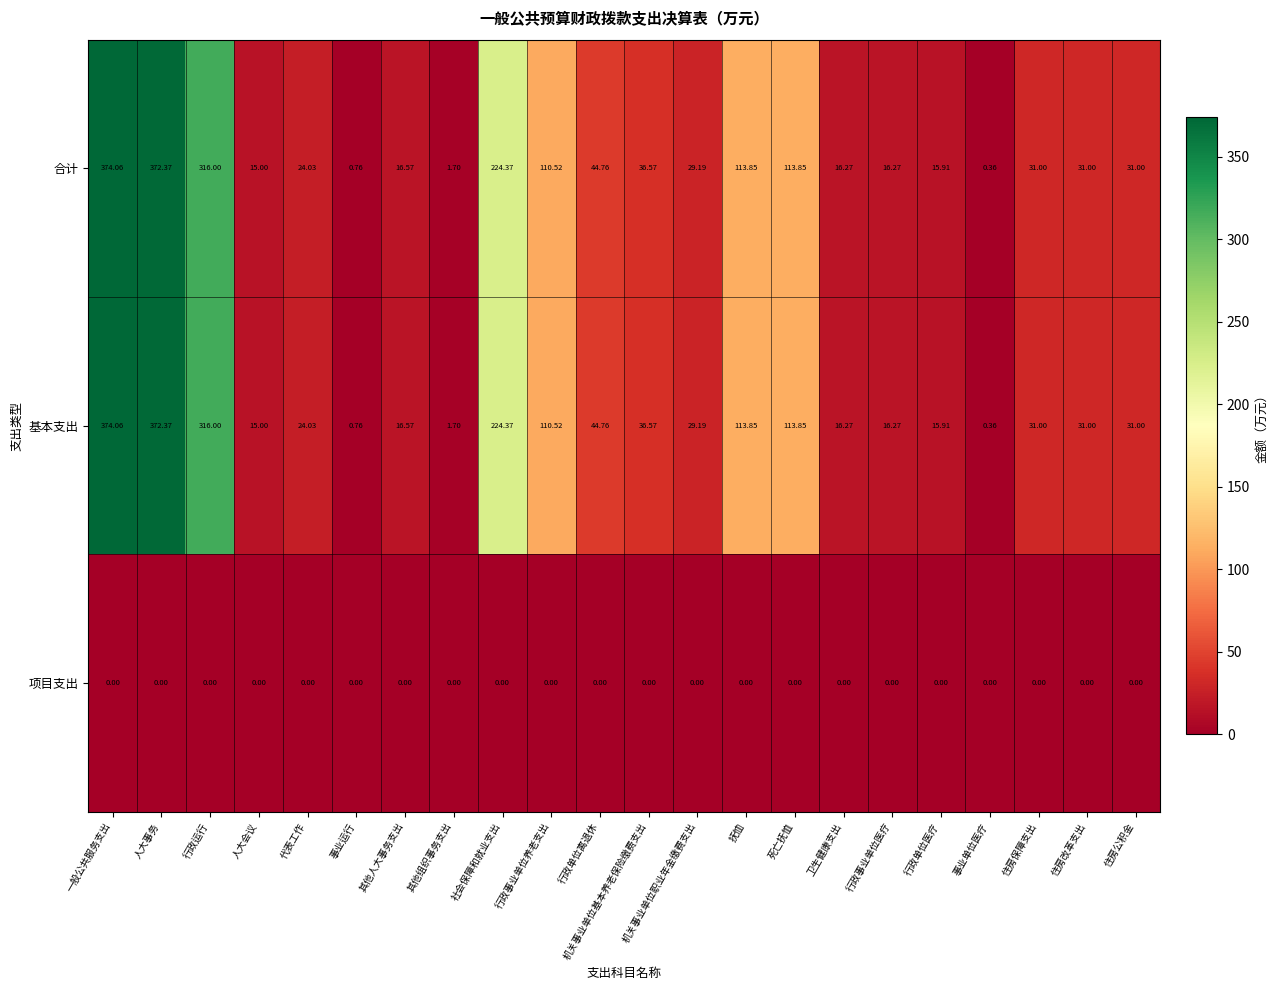

Which category has the lowest value in the 基本支出 series?

事业单位医疗